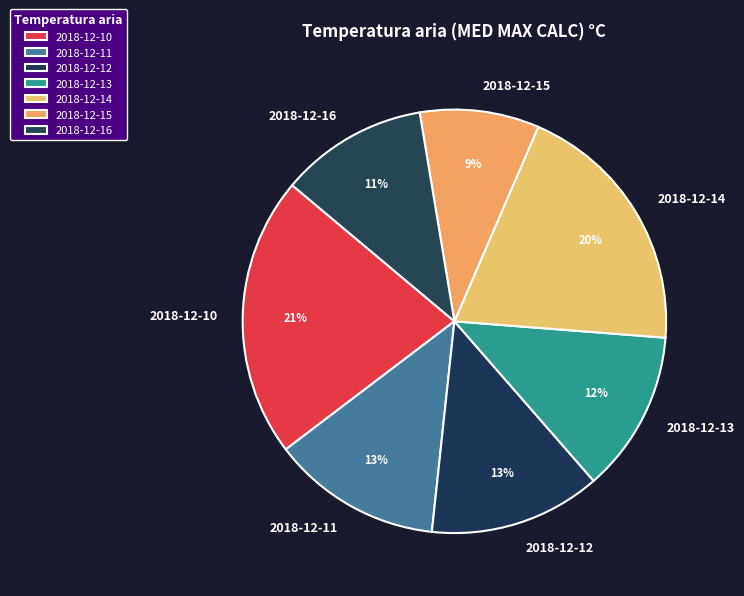

Which has a higher value, 2018-12-11 or 2018-12-10?

2018-12-10